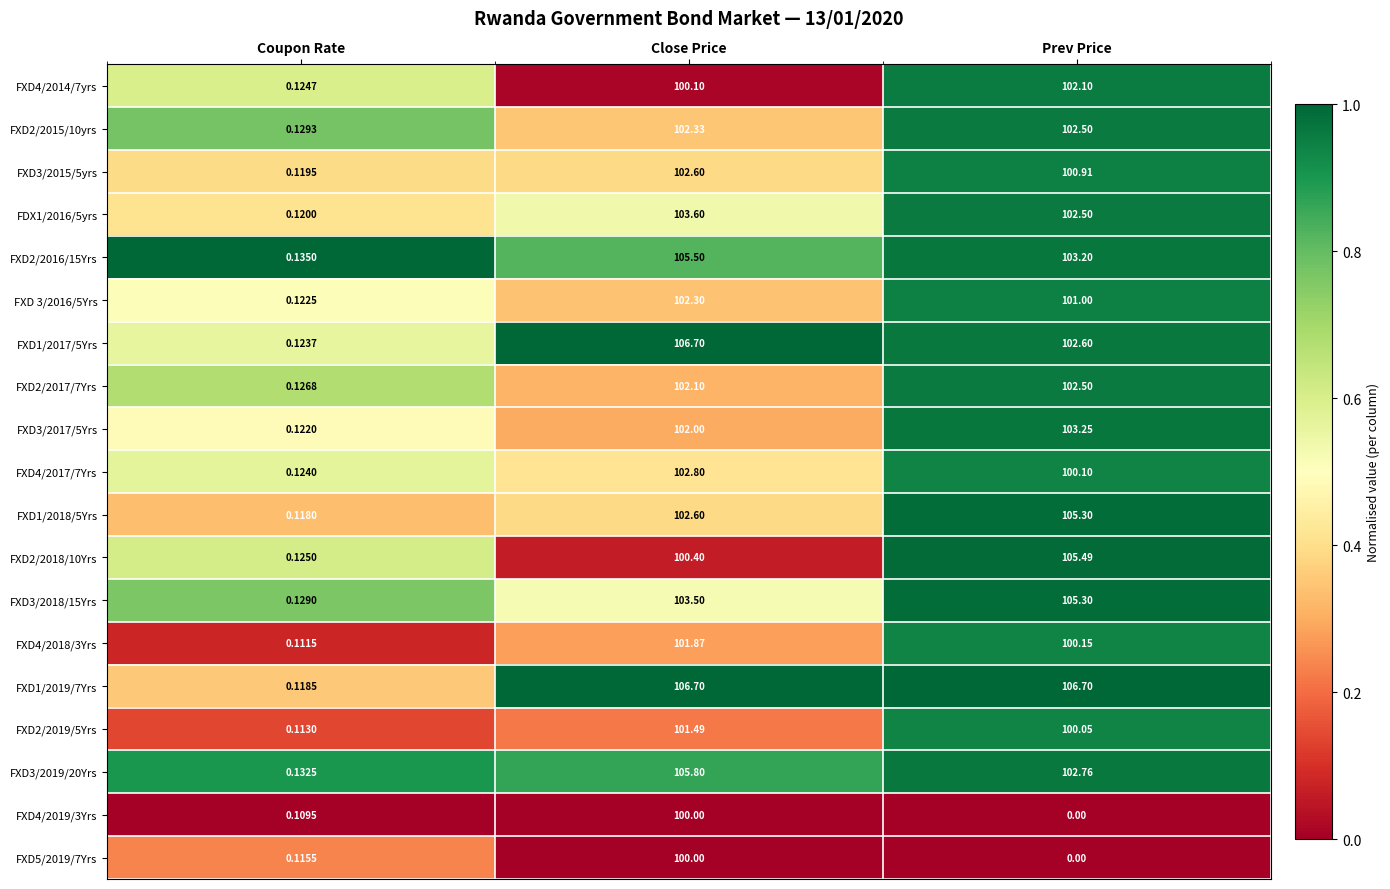

At which label is FXD5/2019/7Yrs closest to 50?

Coupon Rate